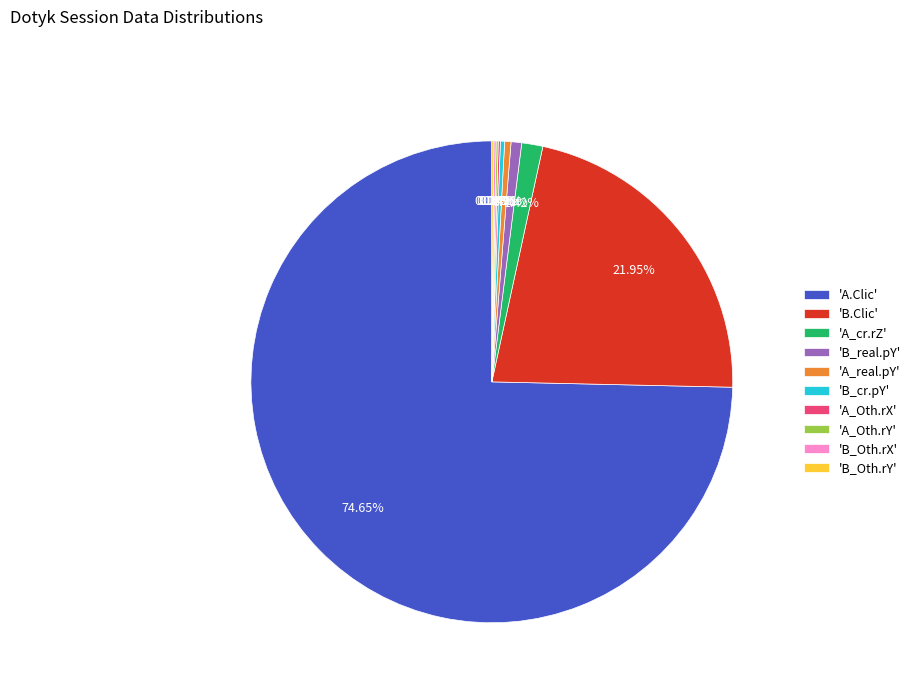

Which category has the biggest portion of the pie?

'A.Clic'